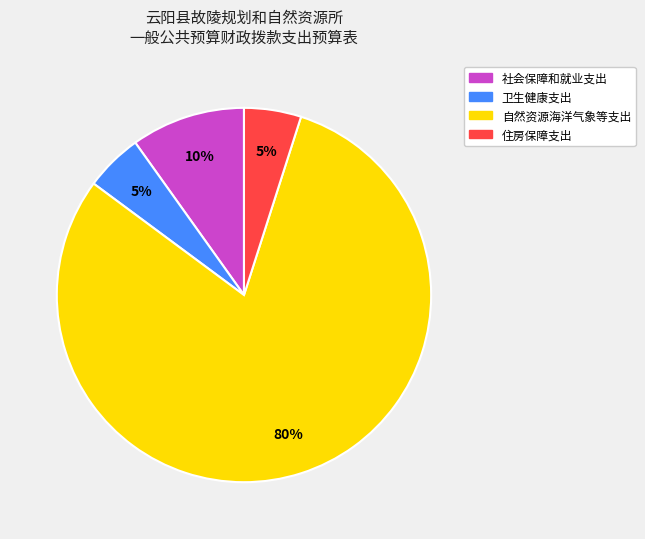

Is it true that 社会保障和就业支出 is 18% of the pie?

False